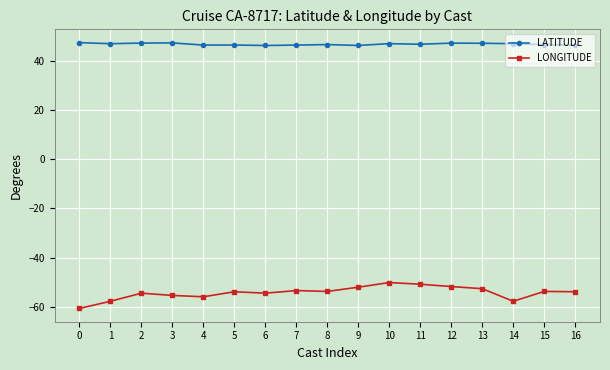

How many distinct data groups are displayed?

2